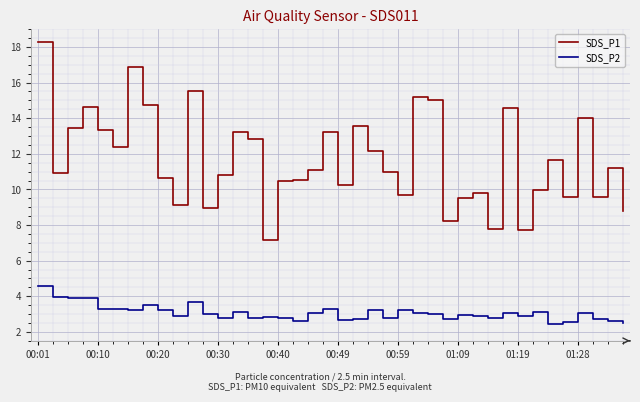

What is the lowest value of the SDS_P2 series?

2.4